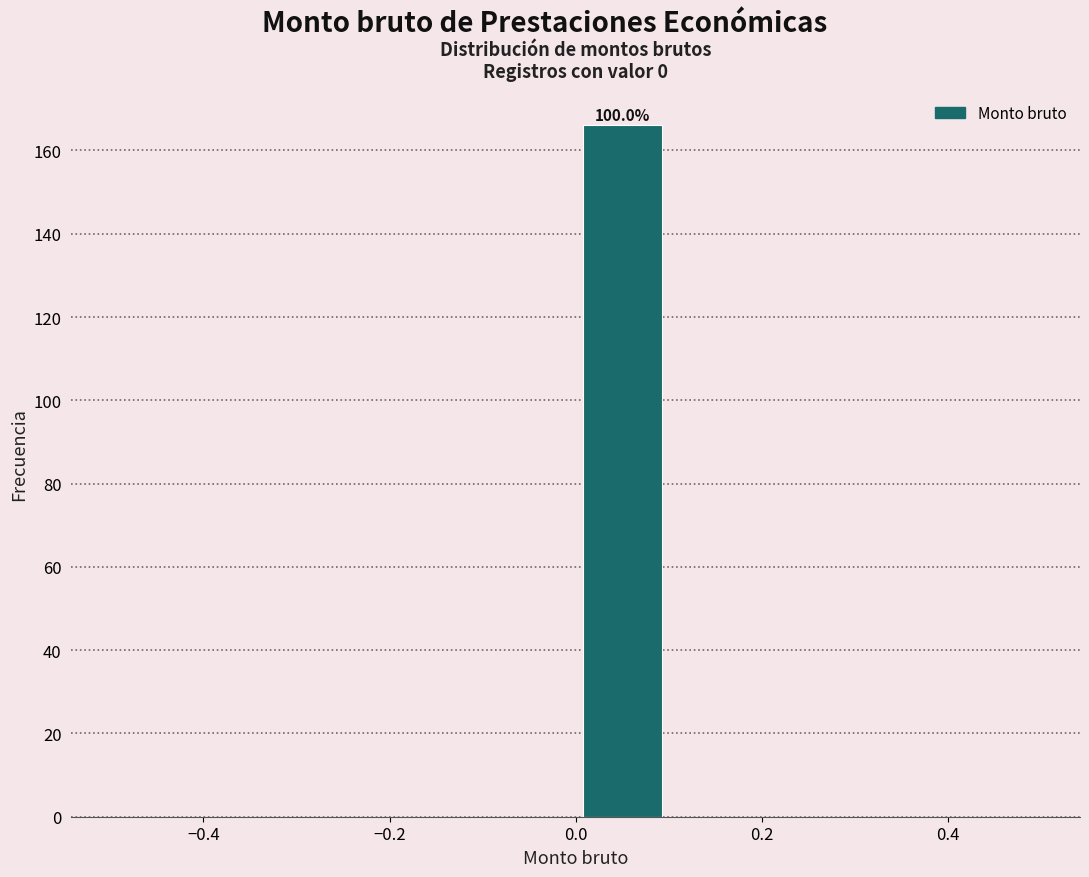

Which range on the x-axis has the tallest bar?

0.0 to 0.1